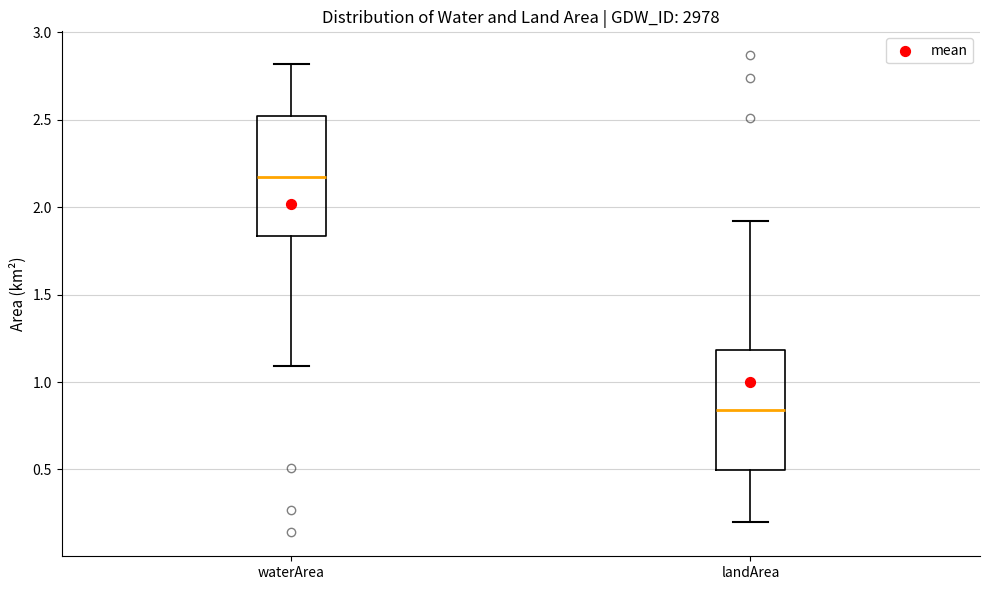

Which box has the highest median line?

waterArea